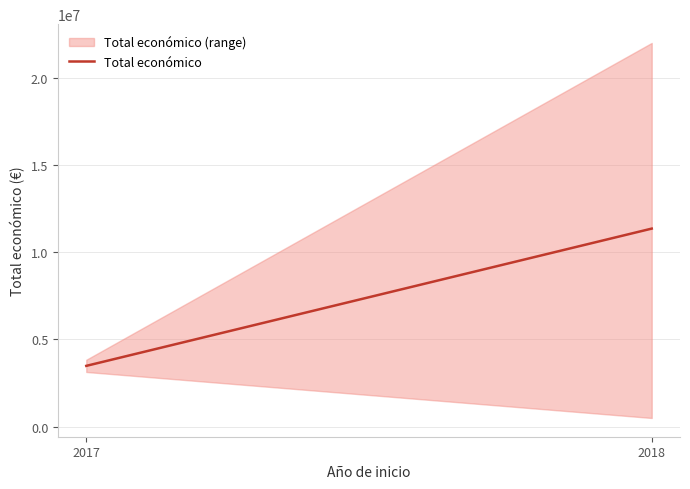

Count the values in the range 3487018 to 11355801.

2